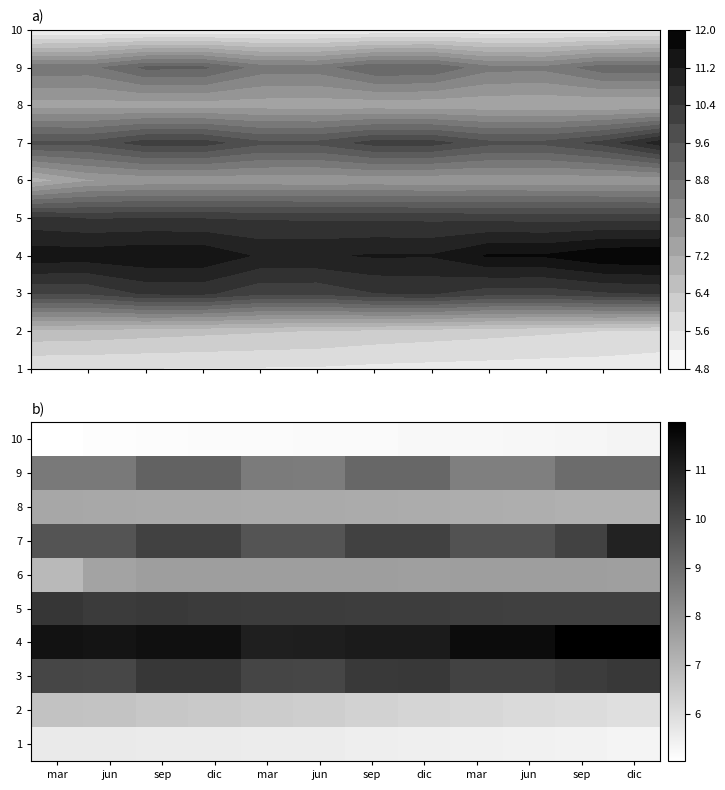

Reading left to right, what are all the values shown in this chart?

1: mar=5.6	jun=5.6	sep=5.6	dic=5.6	mar=5.6	jun=5.6	sep=5.5	dic=5.5	mar=5.4	jun=5.4	sep=5.4	dic=5.3
2: mar=6.7	jun=6.7	sep=6.6	dic=6.5	mar=6.4	jun=6.4	sep=6.3	dic=6.2	mar=6.1	jun=6.1	sep=6.0	dic=5.9
3: mar=10.1	jun=10.1	sep=10.5	dic=10.5	mar=10.1	jun=10.1	sep=10.4	dic=10.4	mar=10.2	jun=10.2	sep=10.3	dic=10.4
4: mar=11.4	jun=11.4	sep=11.5	dic=11.5	mar=11.1	jun=11.1	sep=11.2	dic=11.2	mar=11.6	jun=11.6	sep=11.9	dic=12.0
5: mar=10.5	jun=10.4	sep=10.4	dic=10.4	mar=10.3	jun=10.3	sep=10.3	dic=10.3	mar=10.3	jun=10.2	sep=10.2	dic=10.2
6: mar=6.9	jun=7.5	sep=7.7	dic=7.7	mar=7.7	jun=7.7	sep=7.7	dic=7.6	mar=7.7	jun=7.7	sep=7.7	dic=7.7
7: mar=9.7	jun=9.7	sep=10.2	dic=10.2	mar=9.7	jun=9.7	sep=10.2	dic=10.2	mar=9.7	jun=9.7	sep=10.1	dic=11.0
8: mar=7.4	jun=7.4	sep=7.4	dic=7.4	mar=7.4	jun=7.3	sep=7.3	dic=7.3	mar=7.3	jun=7.2	sep=7.2	dic=7.2
9: mar=8.7	jun=8.6	sep=9.3	dic=9.3	mar=8.6	jun=8.6	sep=9.2	dic=9.2	mar=8.5	jun=8.5	sep=9.0	dic=9.0
10: mar=5.0	jun=5.1	sep=5.1	dic=5.1	mar=5.2	jun=5.2	sep=5.2	dic=5.2	mar=5.2	jun=5.3	sep=5.3	dic=5.3